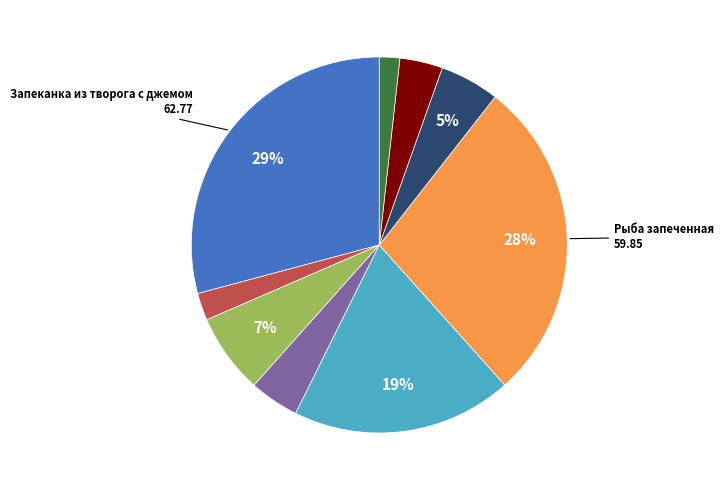

To the nearest percent, what is the difference between the largest and smallest slice percentages?

27%